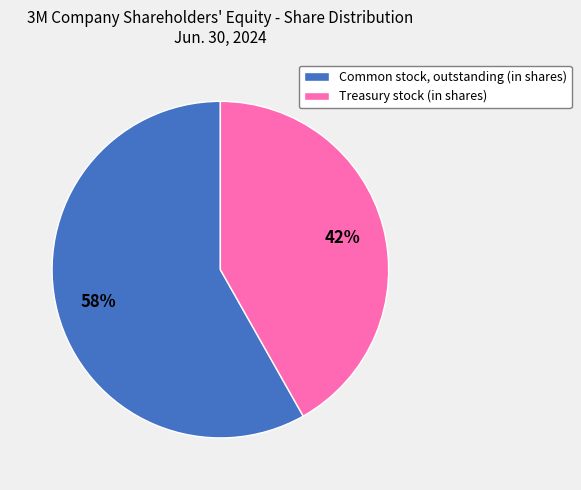

To the nearest percent, what portion does Common stock, outstanding (in shares) represent?

58%